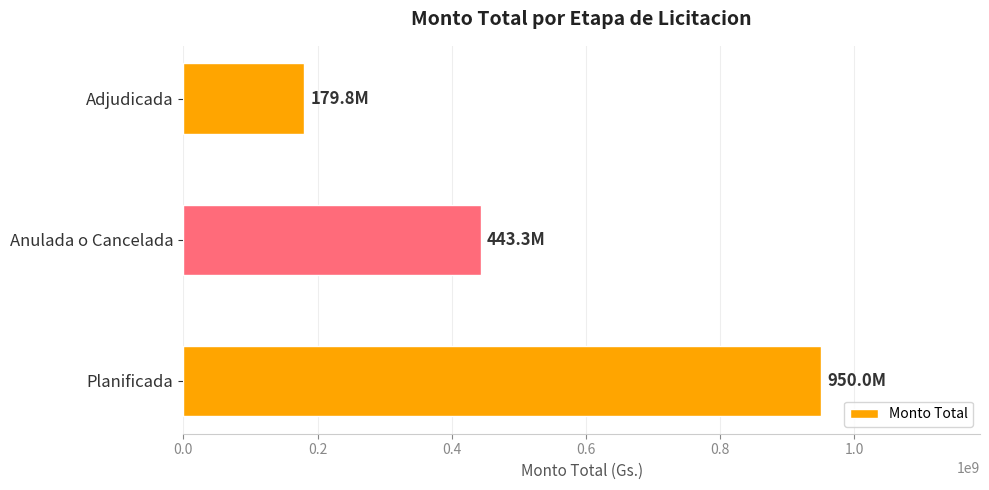

What is the greatest value displayed?

950000000